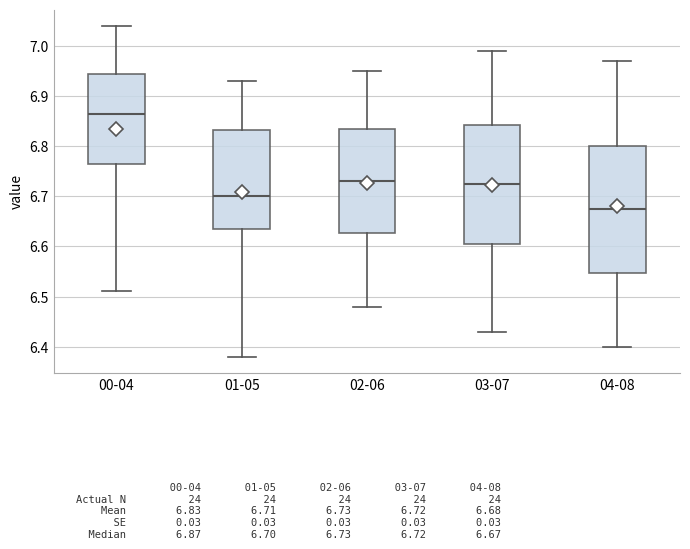

Reading left to right, transcribe this box plot: for each box, give where its median line is, the range the box spans, and where its two whiskers end, as read against the y-axis. The values are not printed on the chart, so give them approximately, as read against the axis.

00-04: median 6.87, box 6.77 to 6.95, whiskers 6.51 to 7.04
01-05: median 6.70, box 6.64 to 6.83, whiskers 6.38 to 6.93
02-06: median 6.73, box 6.63 to 6.84, whiskers 6.48 to 6.95
03-07: median 6.73, box 6.61 to 6.84, whiskers 6.43 to 6.99
04-08: median 6.68, box 6.55 to 6.80, whiskers 6.40 to 6.97